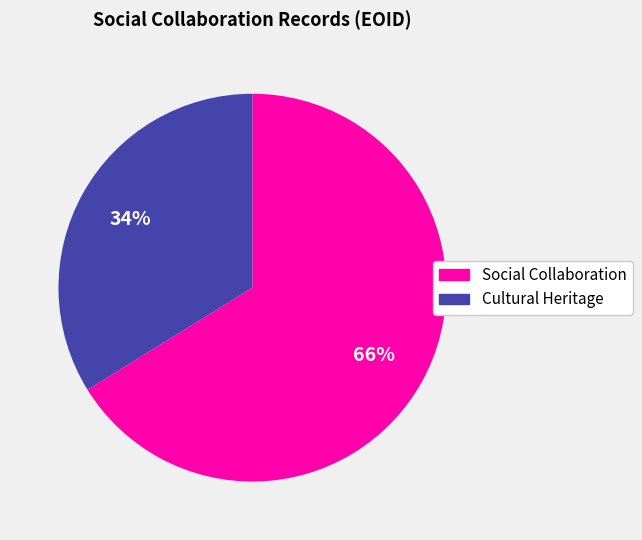

Is there a majority slice in this chart?

Yes